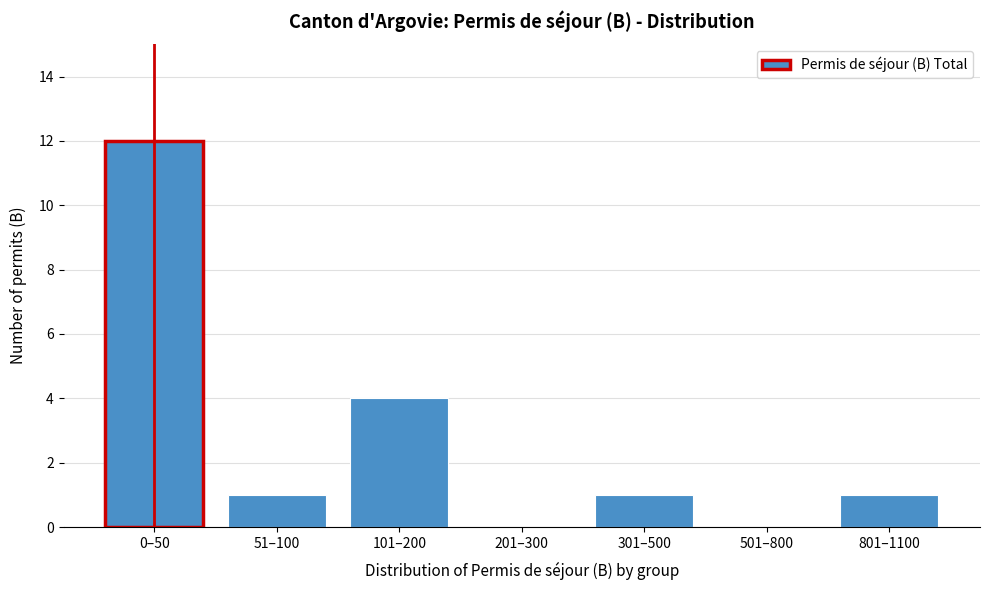

Reading left to right, extract all data points from this chart.

0–50=12	51–100=1	101–200=4	201–300=0	301–500=1	501–800=0	801–1100=1